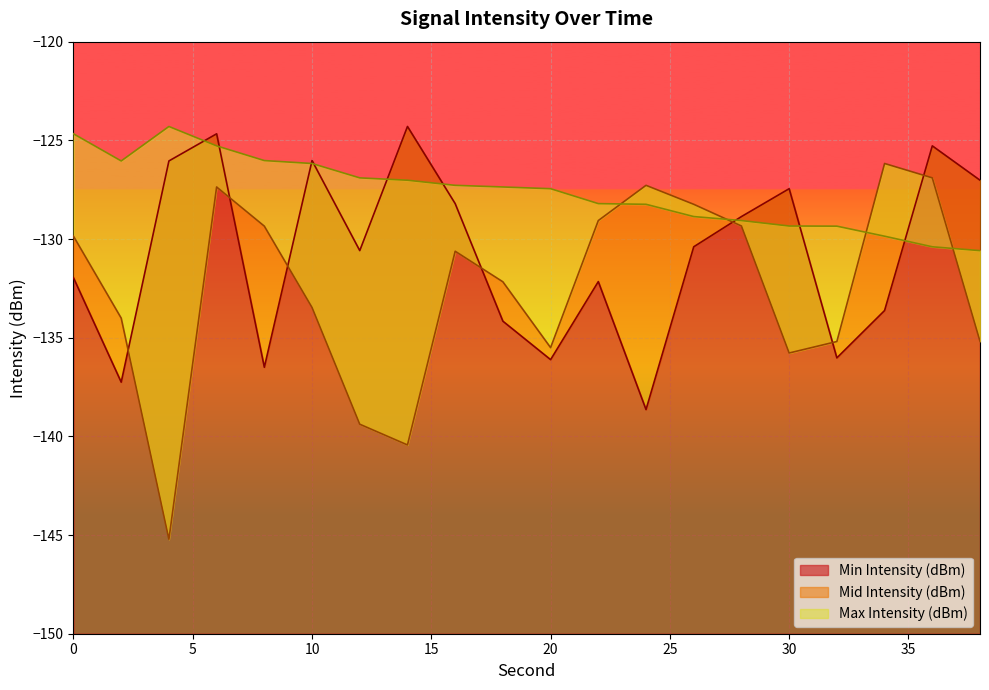

At which label is Mid Intensity (dBm) closest to -135?

38